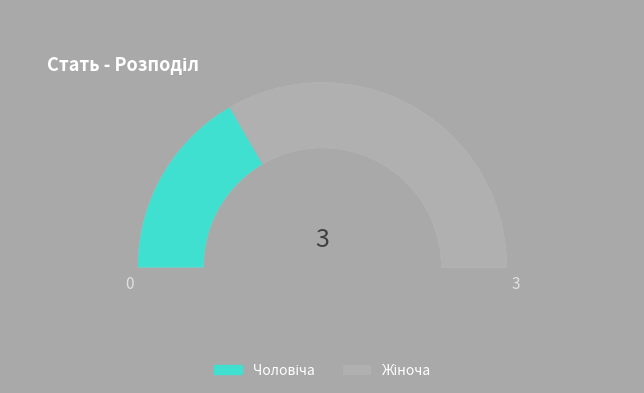

Which slice is the largest?

Жіноча